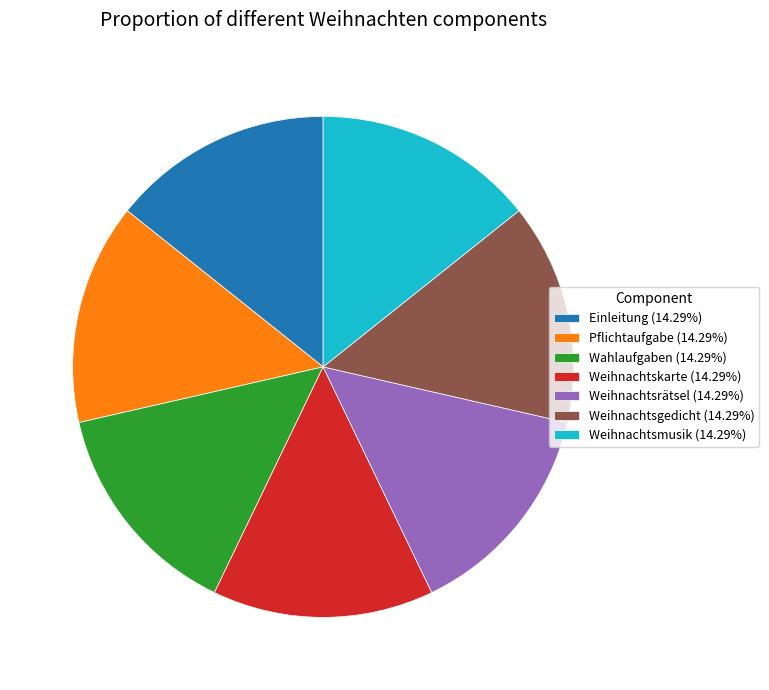

What is the ratio of the value at Weihnachtsgedicht (14.29%) to the value at Pflichtaufgabe (14.29%)?

1.0